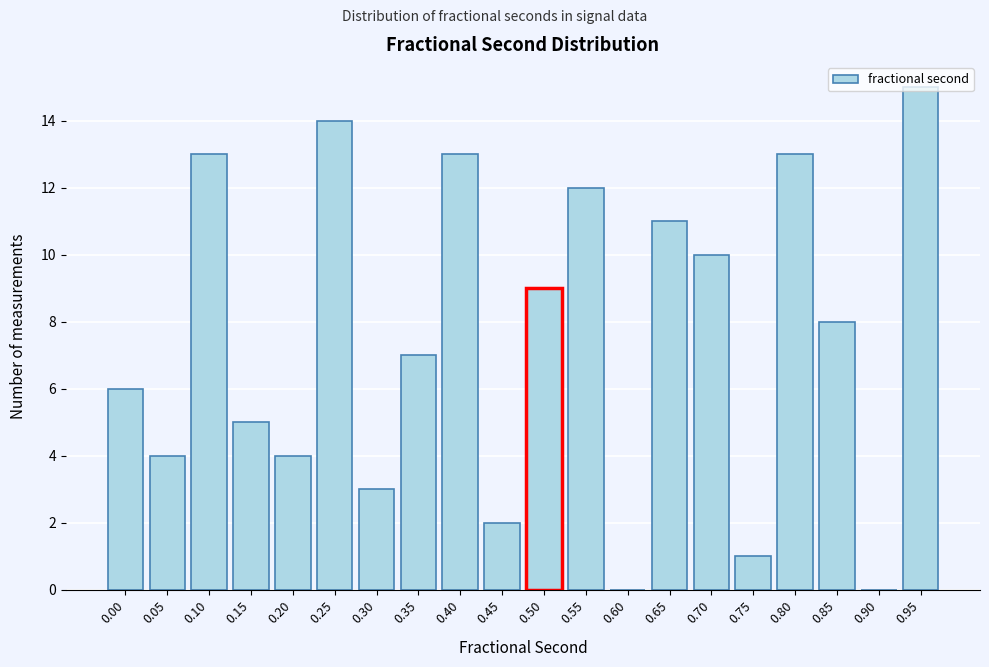

What is the sum of all values?

150